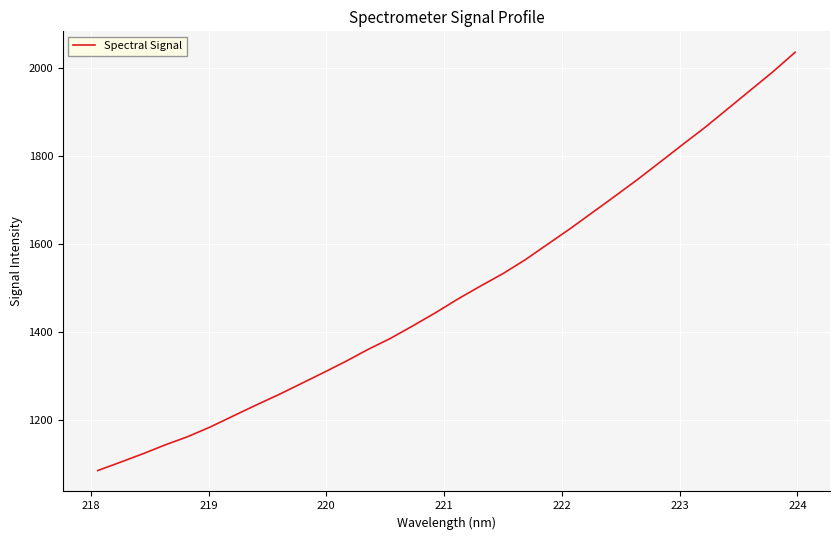

What is the smallest value displayed?

1086.0